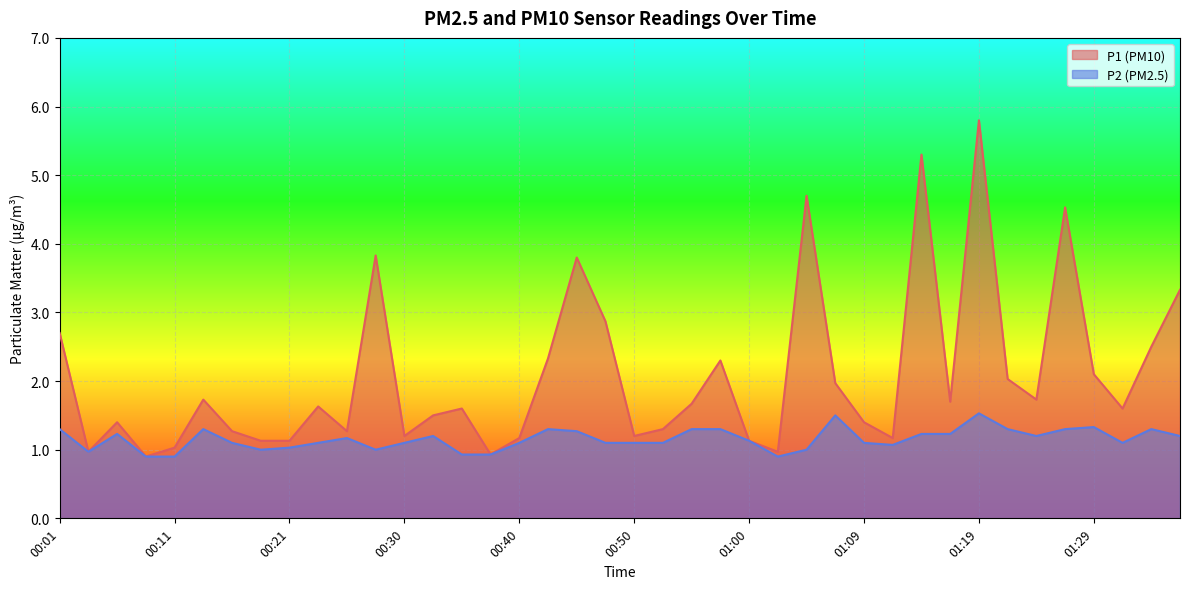

At which label is P1 closest to 3?

00:47